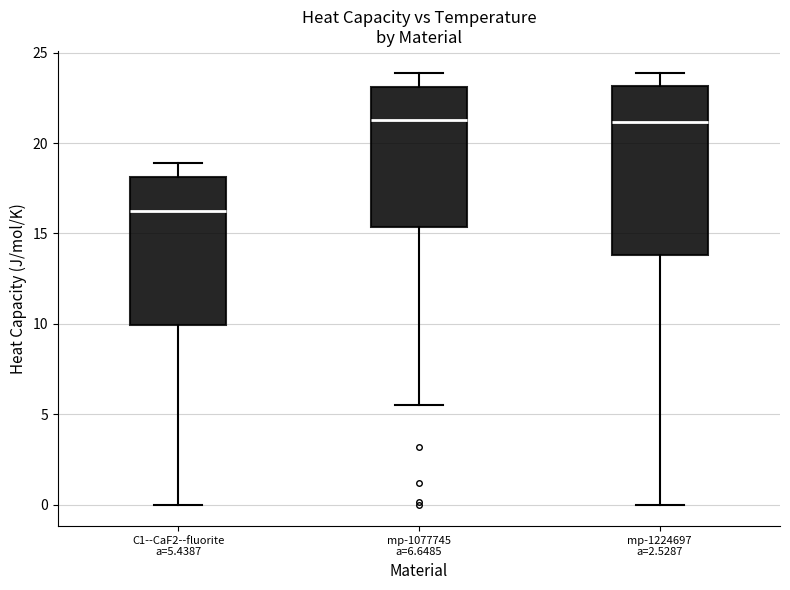

Reading left to right, transcribe this box plot: for each box, give where its median line is, the range the box spans, and where its two whiskers end, as read against the y-axis. The values are not printed on the chart, so give them approximately, as read against the axis.

C1--CaF2--fluorite a=5.4387: median 16.5, box 10.0 to 18.0, whiskers 0.0 to 19.0
mp-1077745 a=6.6485: median 21.5, box 15.5 to 23.0, whiskers 5.5 to 24.0
mp-1224697 a=2.5287: median 21.0, box 14.0 to 23.0, whiskers 0.0 to 24.0